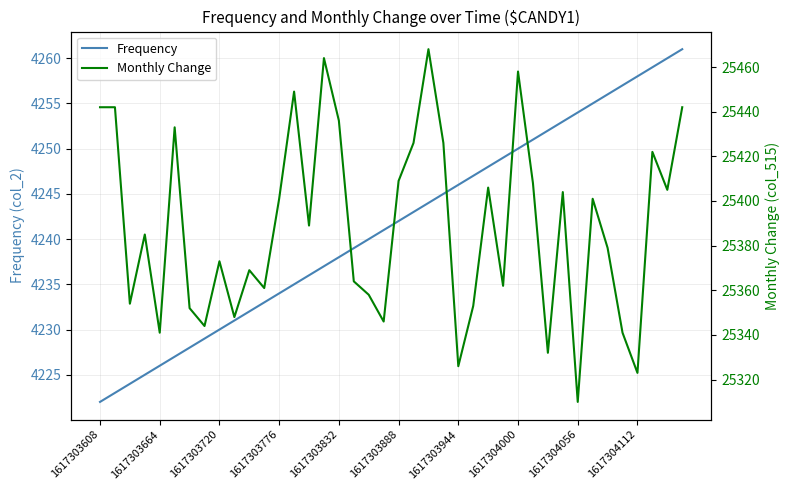

At which category is the sum across all series the highest?

22